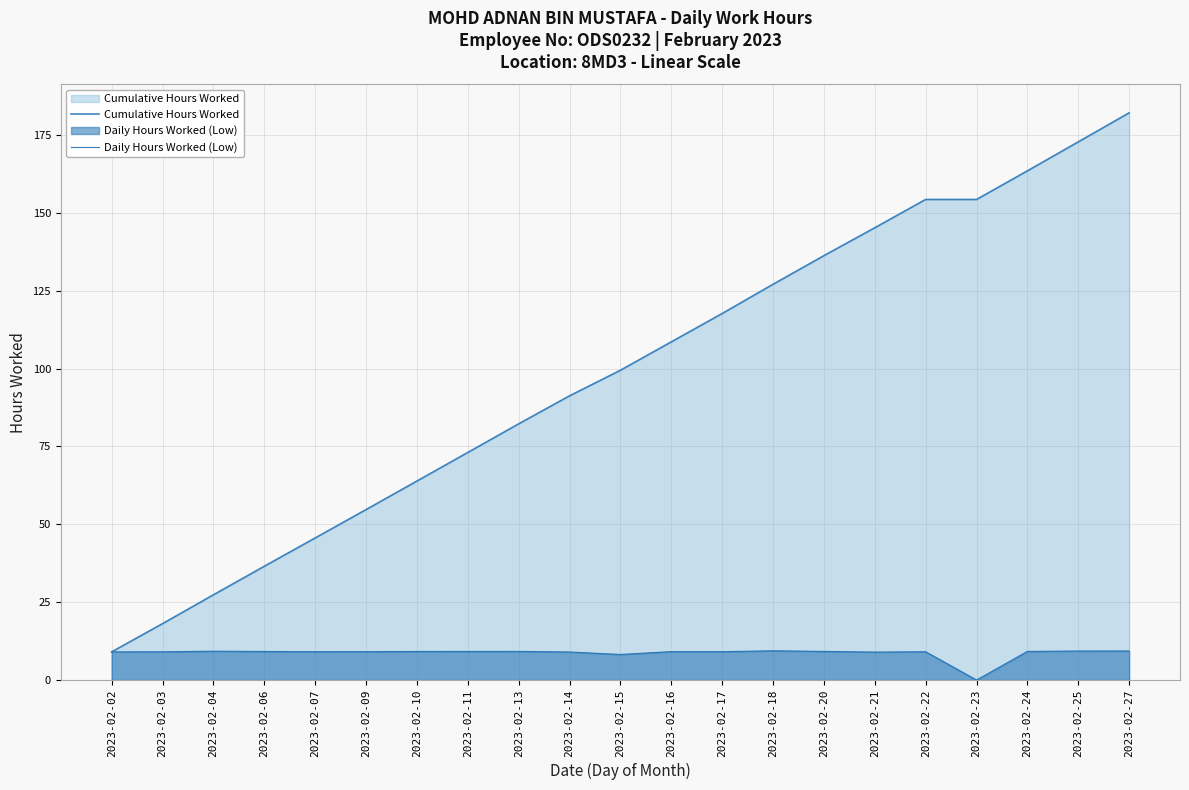

The value of Daily Hours Worked (Low) at 2023-02-03 is 9.1. True or false?

True